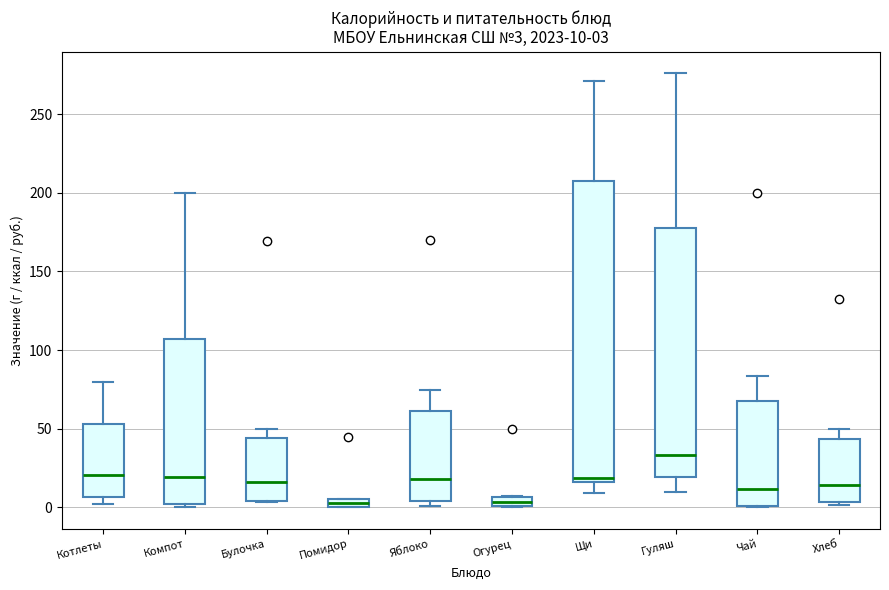

Comparing the boxes themselves (not the whiskers), which one is the tallest?

Щи